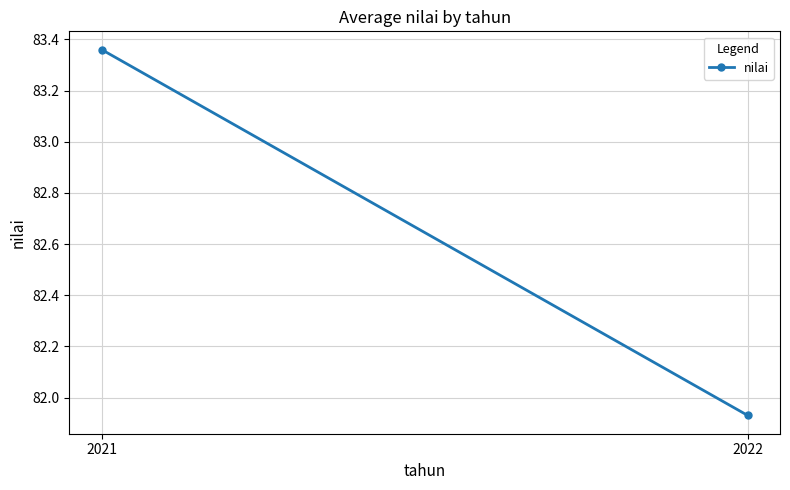

Is it true that the value at 2021 is 83.4?

True